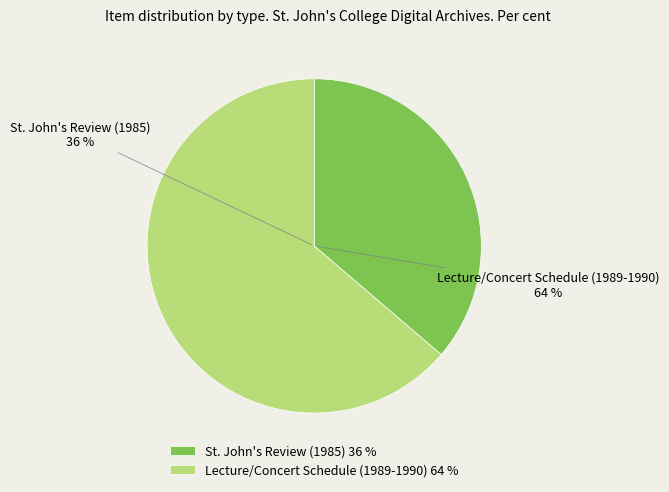

Combined, what portion of the pie is Lecture/Concert Schedule (1989-1990) and St. John's Review (1985)?

100.0%